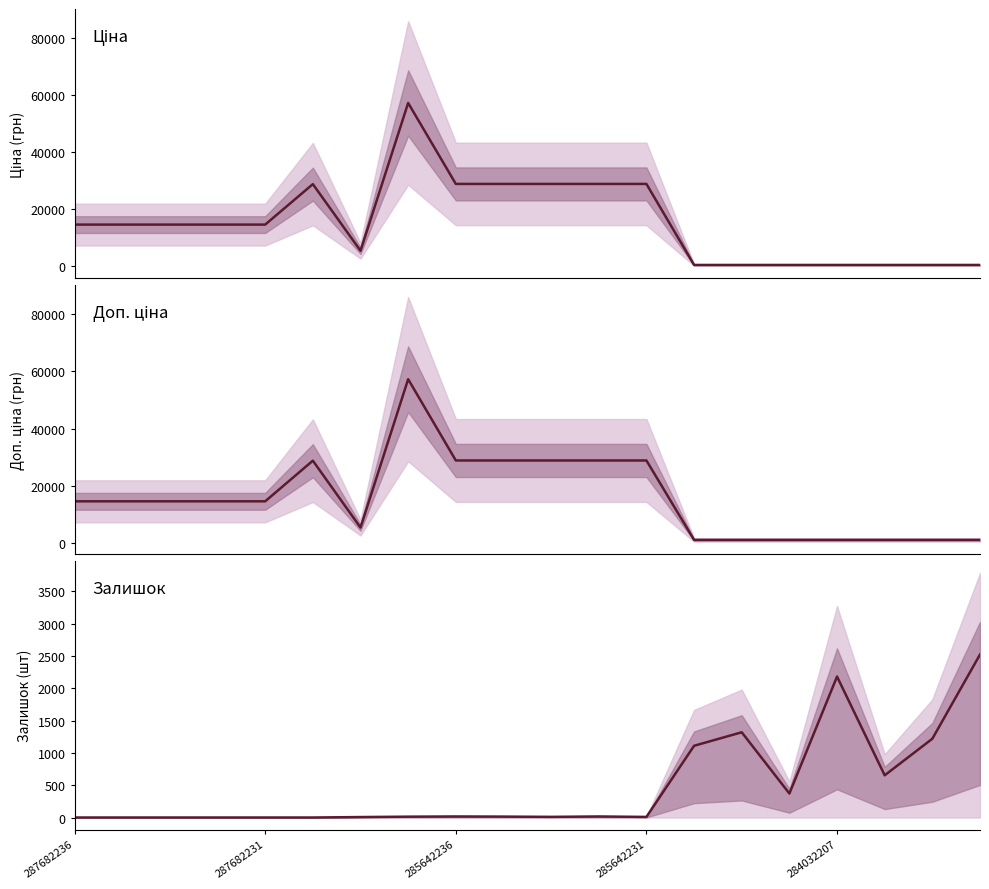

Does the chart have visible grid lines?

No